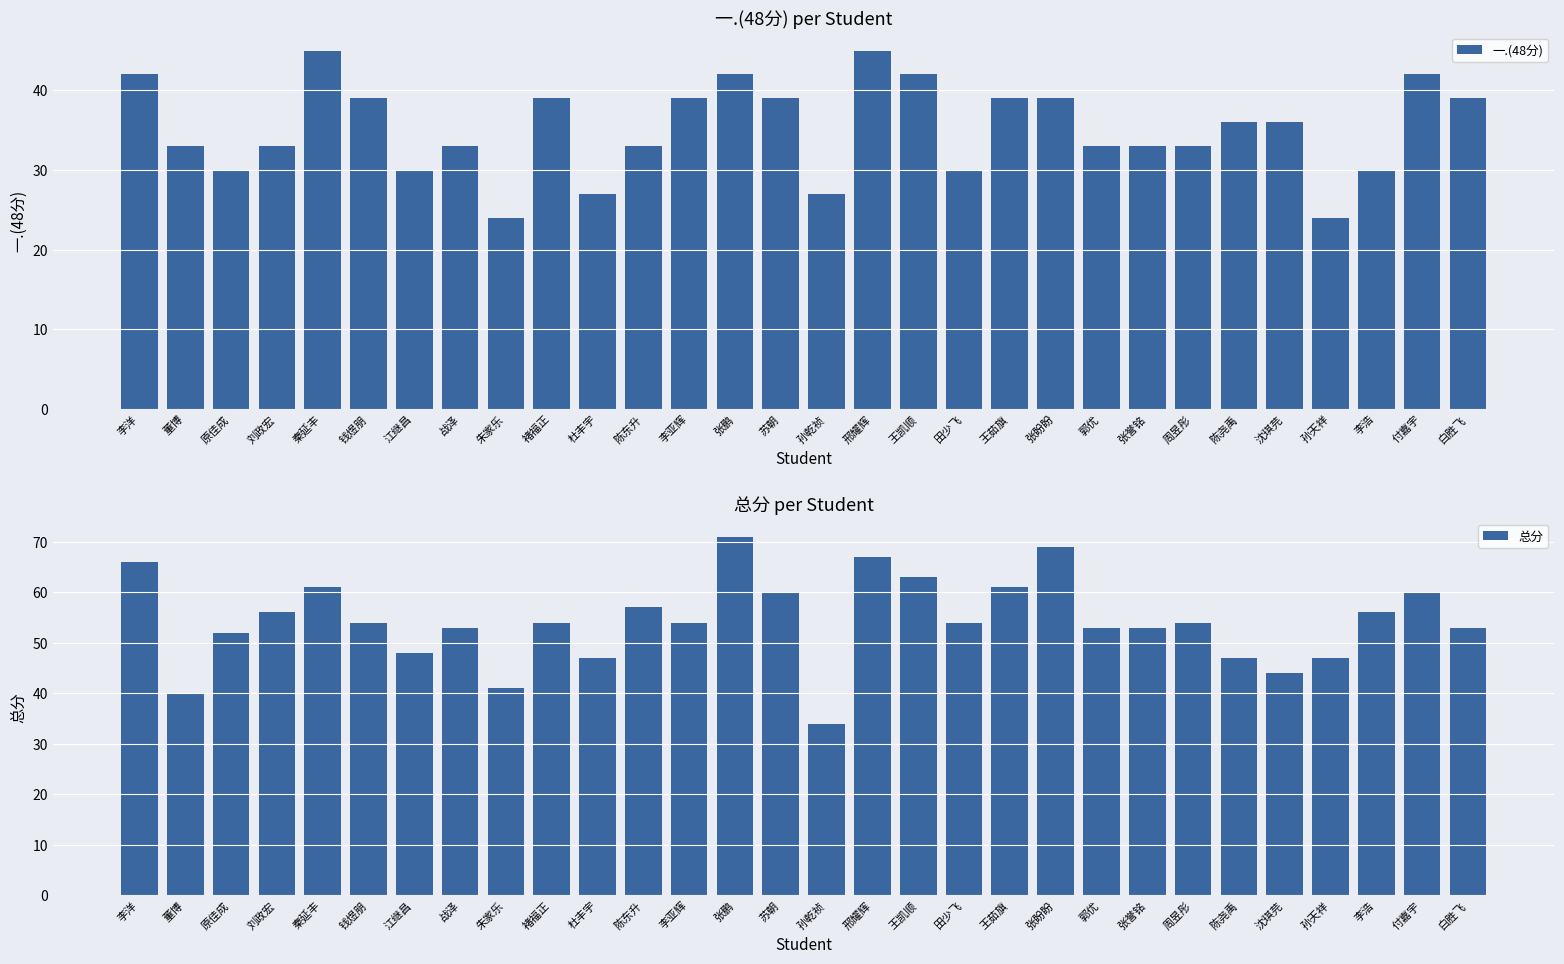

At which category does the chart reach its minimum across all series?

朱家乐